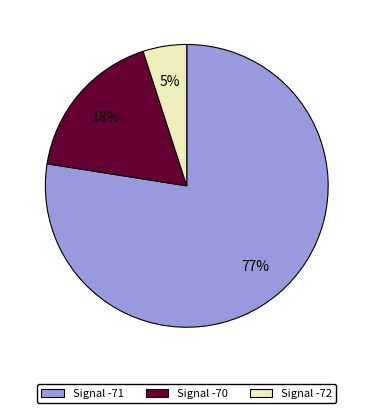

To the nearest percent, what is the difference between the largest and smallest slice percentages?

72%